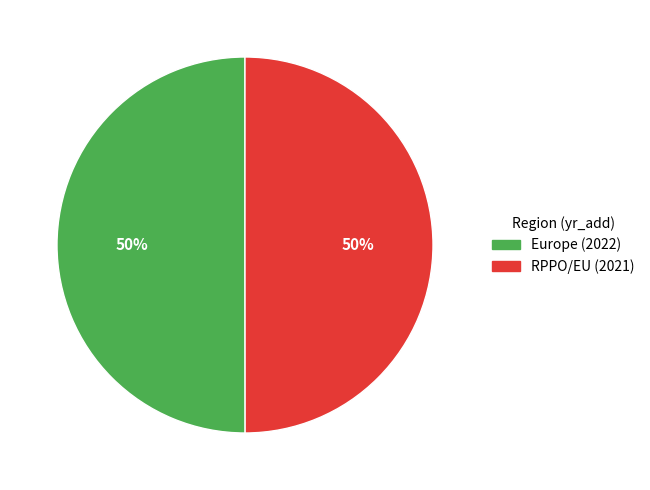

Approximately how many times larger is the value at RPPO/EU (2021) compared to Europe (2022)?

1.0